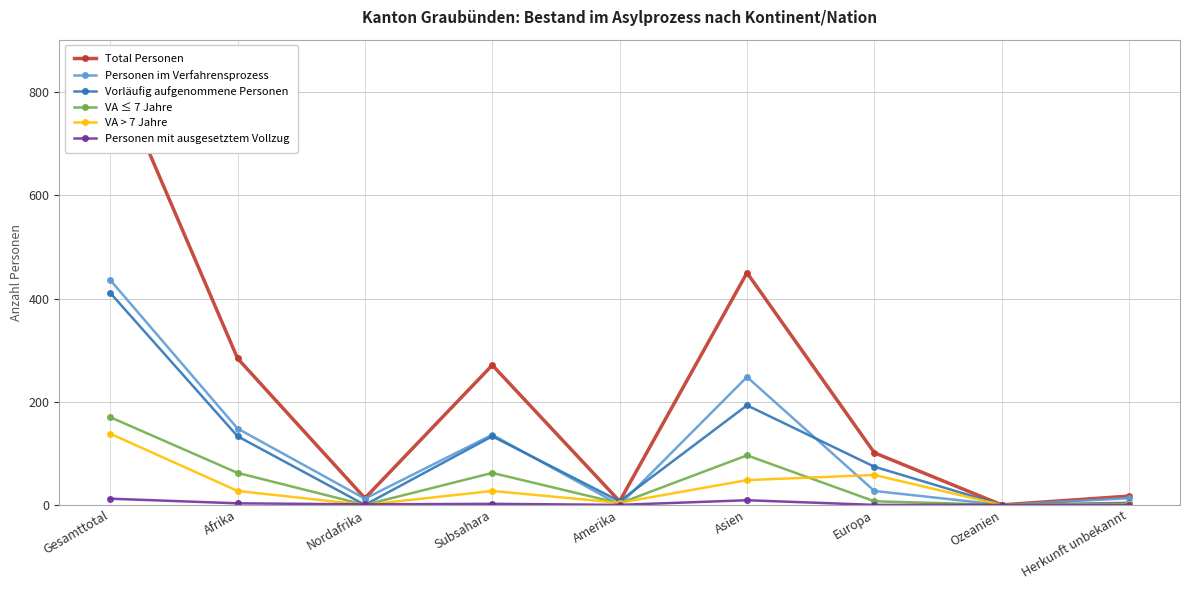

What is the maximum value for Personen mit ausgesetztem Vollzug?

12